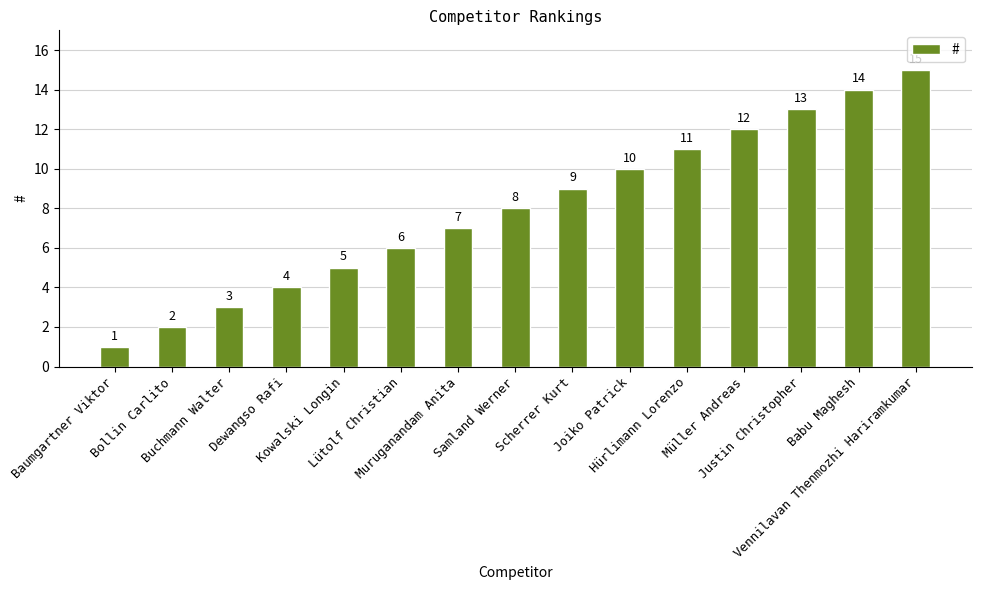

How many bars are there in total?

15